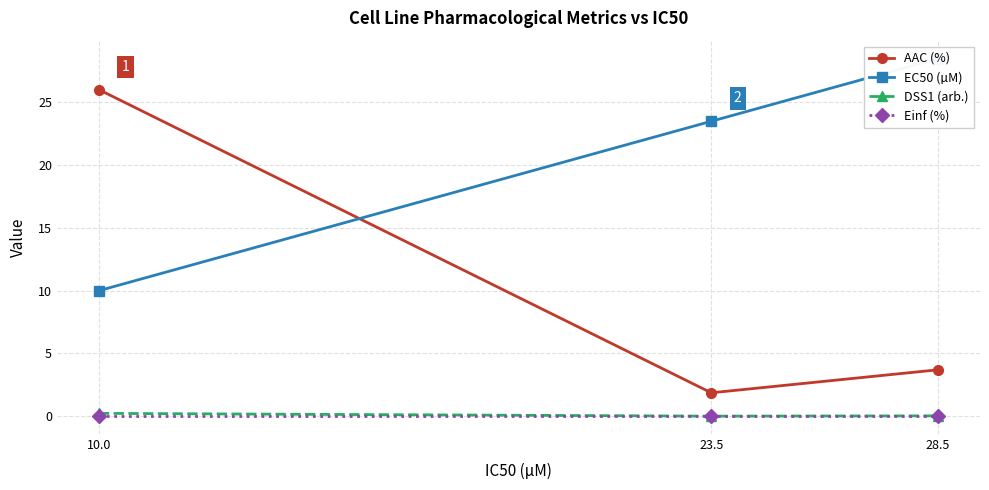

At 23.5, list the series in order from smallest to largest.

DSS1 (arb.), Einf (%), AAC (%), EC50 (µM)